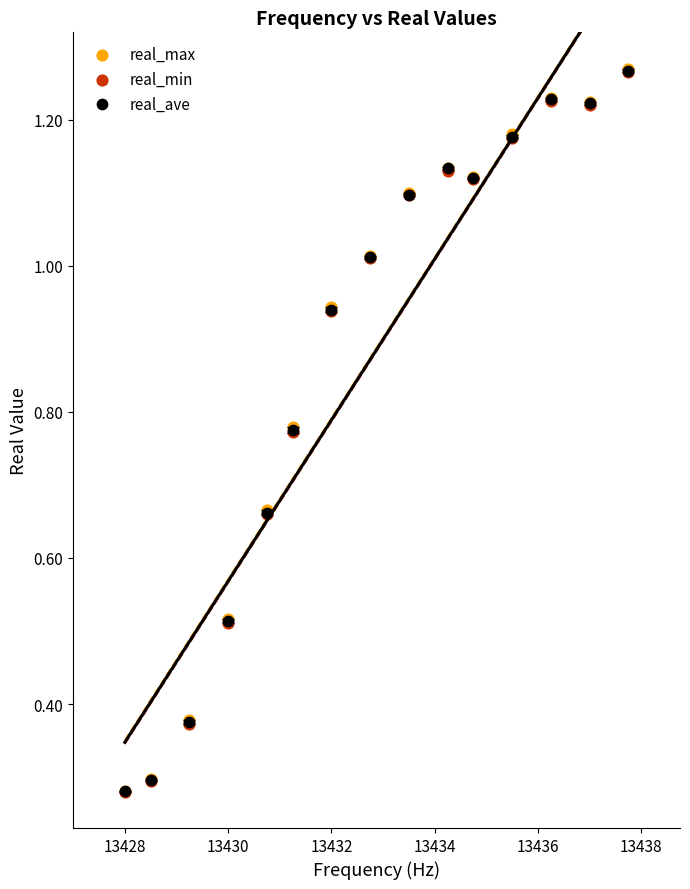

What are all the series names shown in the legend?

real_max, real_min, real_ave